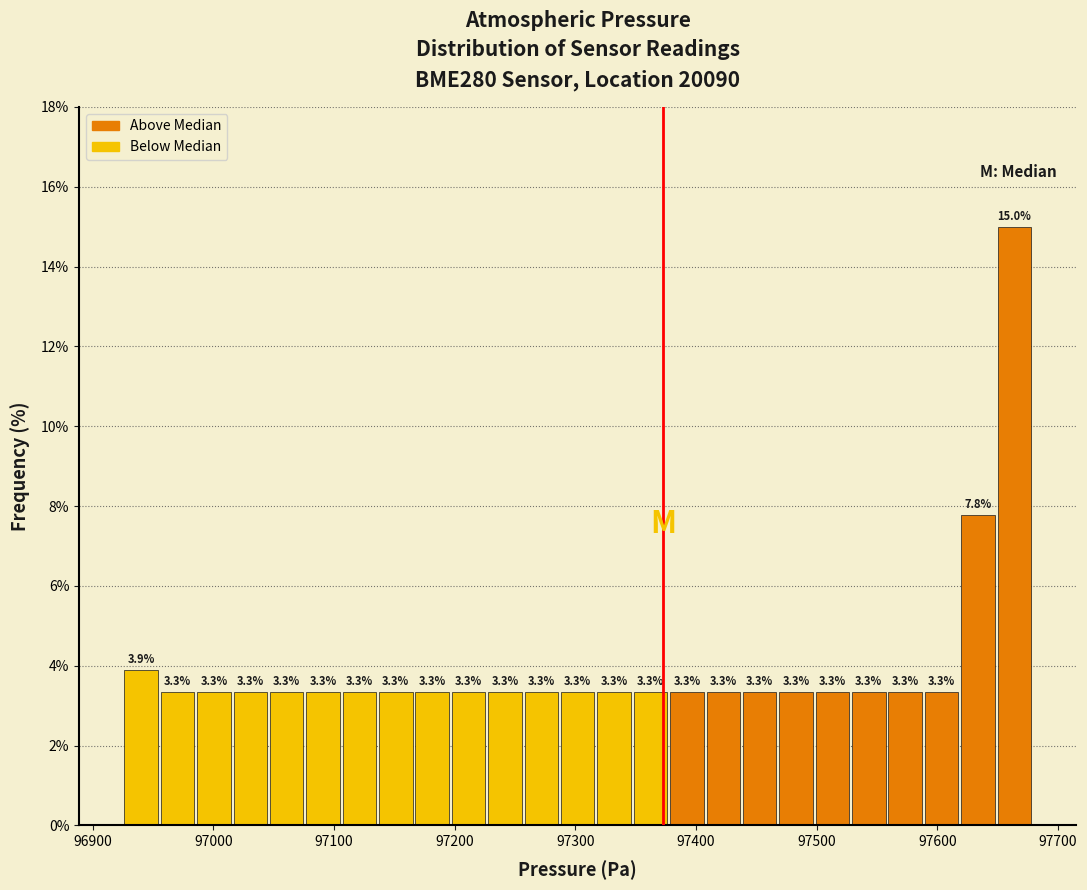

Around what value on the x-axis is the tallest bar? Give the approximate position of its centre, as read against the axis.

97660